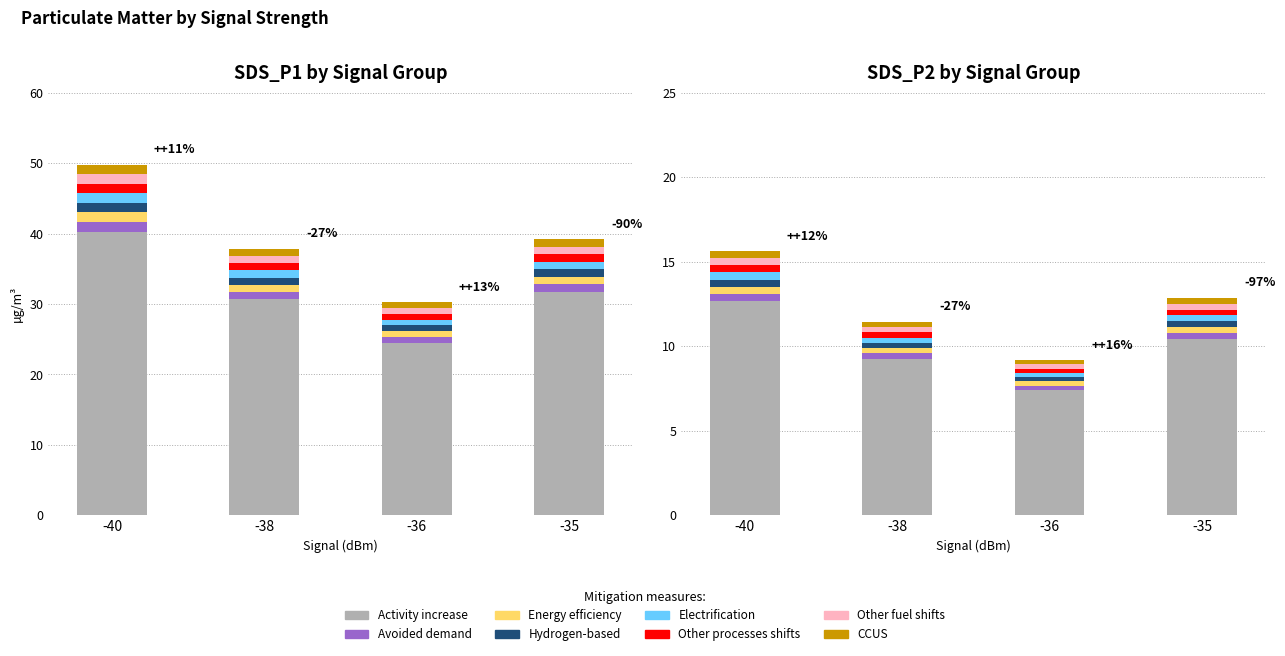

Which series has the widest spread of values?

SDS_P1